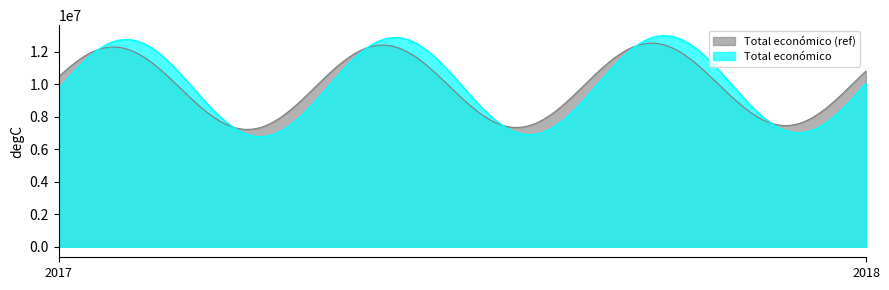

Where does the data first go above 2769359?

2017